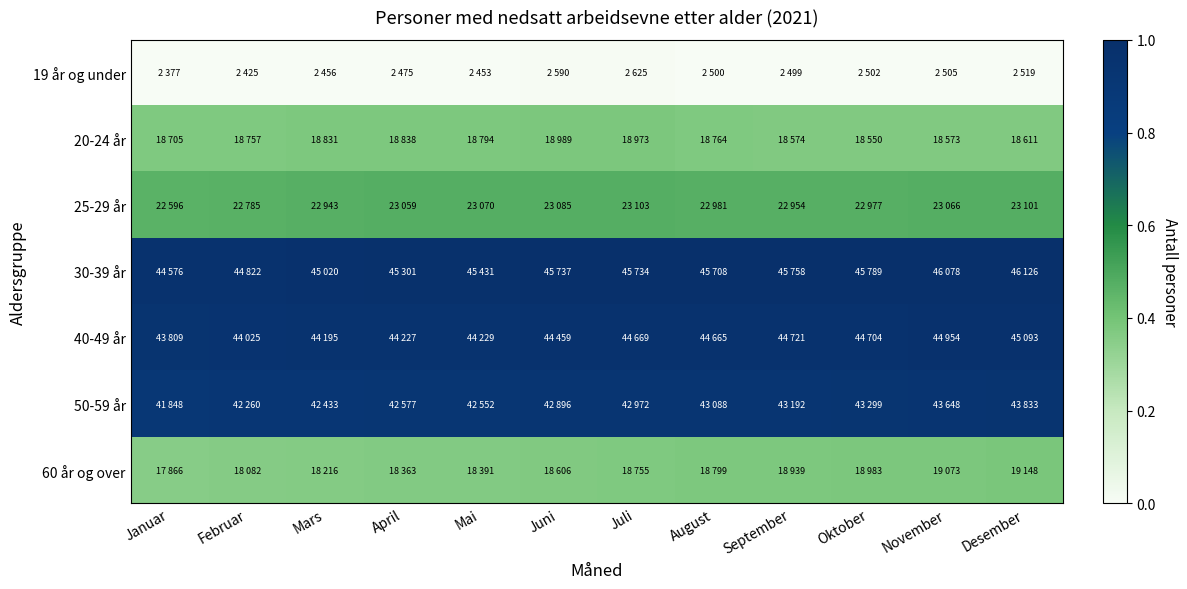

Reading right to left, what are all the values shown in this chart?

19 år og under: Desember=0.0	November=0.0	Oktober=0.0	September=0.0	August=0.0	Juli=0.0	Juni=0.0	Mai=0.0	April=0.0	Mars=0.0	Februar=0.0	Januar=0.0
20-24 år: Desember=0.4	November=0.4	Oktober=0.4	September=0.4	August=0.4	Juli=0.4	Juni=0.4	Mai=0.4	April=0.4	Mars=0.4	Februar=0.4	Januar=0.4
25-29 år: Desember=0.5	November=0.5	Oktober=0.5	September=0.5	August=0.5	Juli=0.5	Juni=0.5	Mai=0.5	April=0.5	Mars=0.5	Februar=0.5	Januar=0.5
30-39 år: Desember=1.0	November=1.0	Oktober=1.0	September=1.0	August=1.0	Juli=1.0	Juni=1.0	Mai=1.0	April=1.0	Mars=1.0	Februar=1.0	Januar=1.0
40-49 år: Desember=1.0	November=1.0	Oktober=1.0	September=1.0	August=1.0	Juli=1.0	Juni=1.0	Mai=1.0	April=1.0	Mars=1.0	Februar=1.0	Januar=0.9
50-59 år: Desember=0.9	November=0.9	Oktober=0.9	September=0.9	August=0.9	Juli=0.9	Juni=0.9	Mai=0.9	April=0.9	Mars=0.9	Februar=0.9	Januar=0.9
60 år og over: Desember=0.4	November=0.4	Oktober=0.4	September=0.4	August=0.4	Juli=0.4	Juni=0.4	Mai=0.4	April=0.4	Mars=0.4	Februar=0.4	Januar=0.4